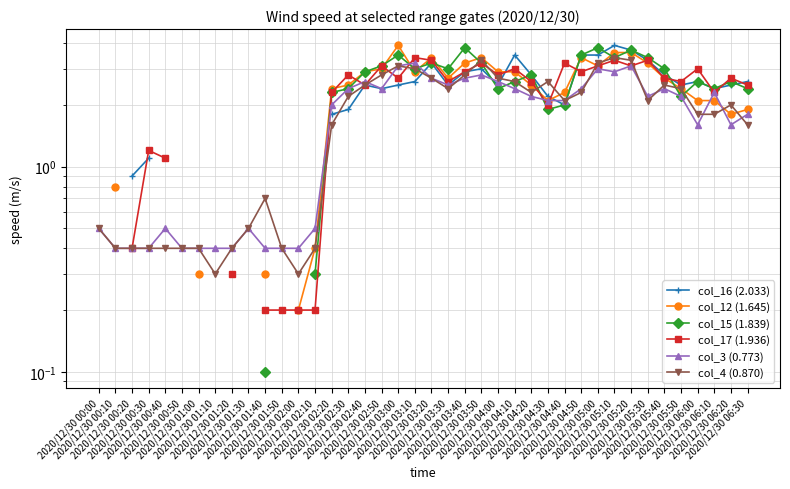

How many intersections are there between col_12 (1.645) and col_17 (1.936)?

11